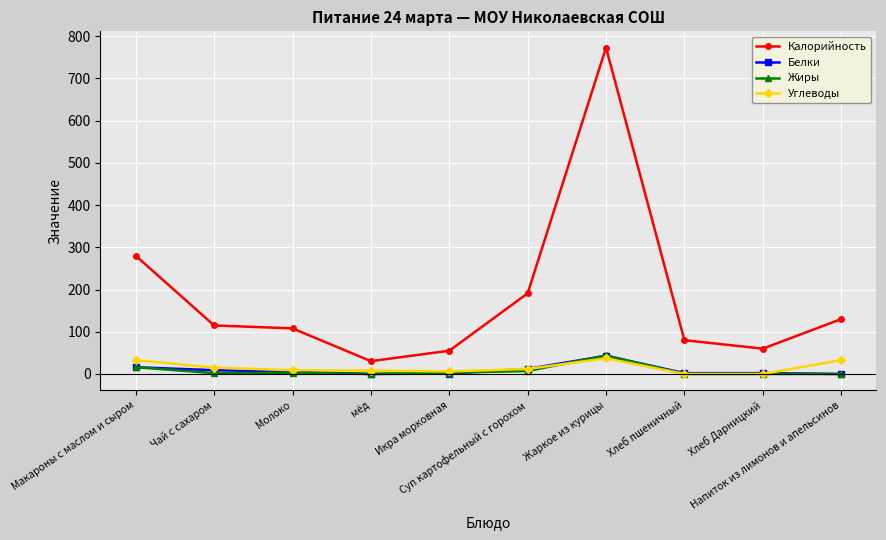

Which category has the highest value in the Белки series?

Жаркое из курицы